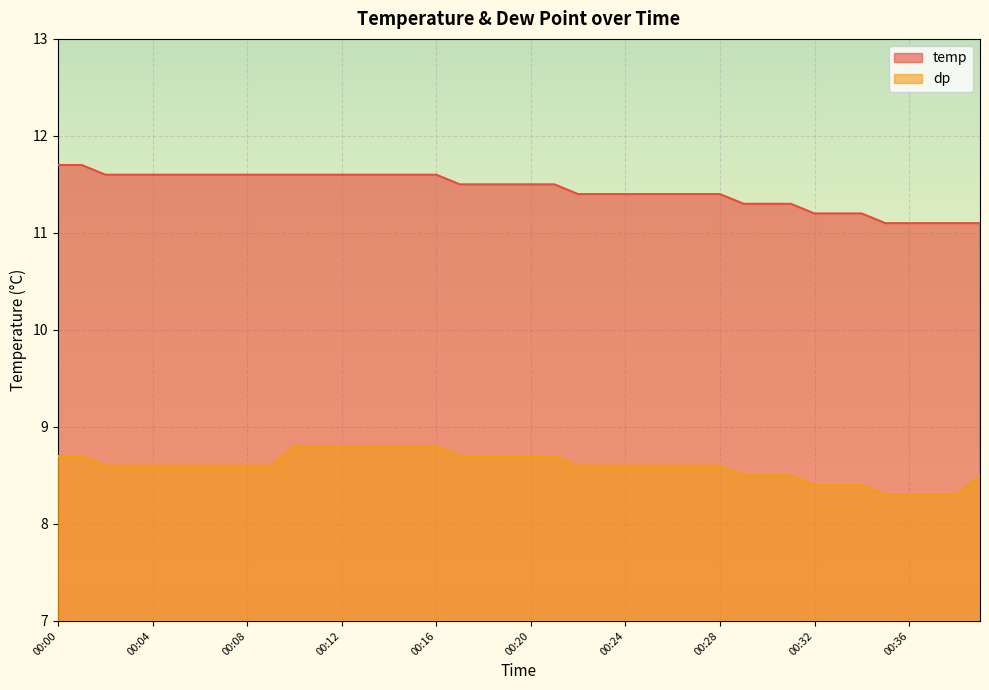

At which category does the chart reach its minimum across all series?

00:35